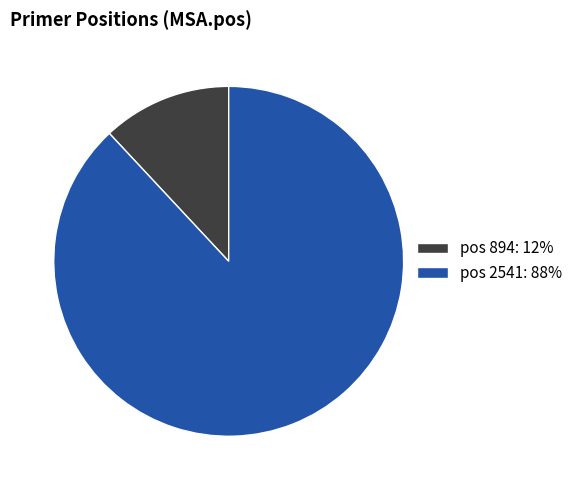

Is the sum of pos 894: 12% and pos 2541: 88% greater than half?

Yes